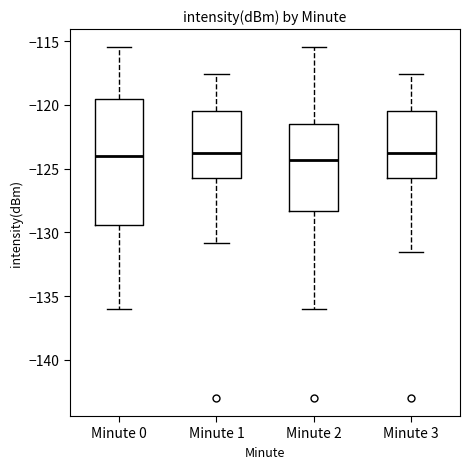

Reading left to right, read every box against the y-axis: the position of its median line, the range the box covers, and the ends of its whiskers. The values are not printed on the chart, so give them approximately, as read against the axis.

Minute 0: median -124.0, box -129.5 to -119.5, whiskers -136.0 to -115.5
Minute 1: median -124.0, box -125.5 to -120.5, whiskers -131.0 to -117.5
Minute 2: median -124.5, box -128.5 to -121.5, whiskers -136.0 to -115.5
Minute 3: median -124.0, box -125.5 to -120.5, whiskers -131.5 to -117.5